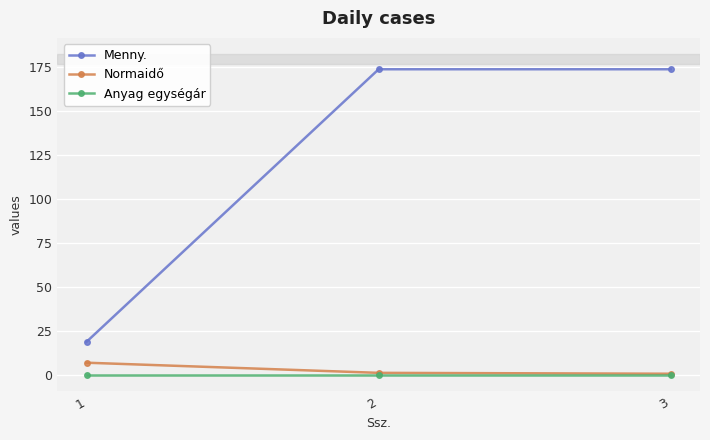

How many data points in Normaidő are above 1?

2